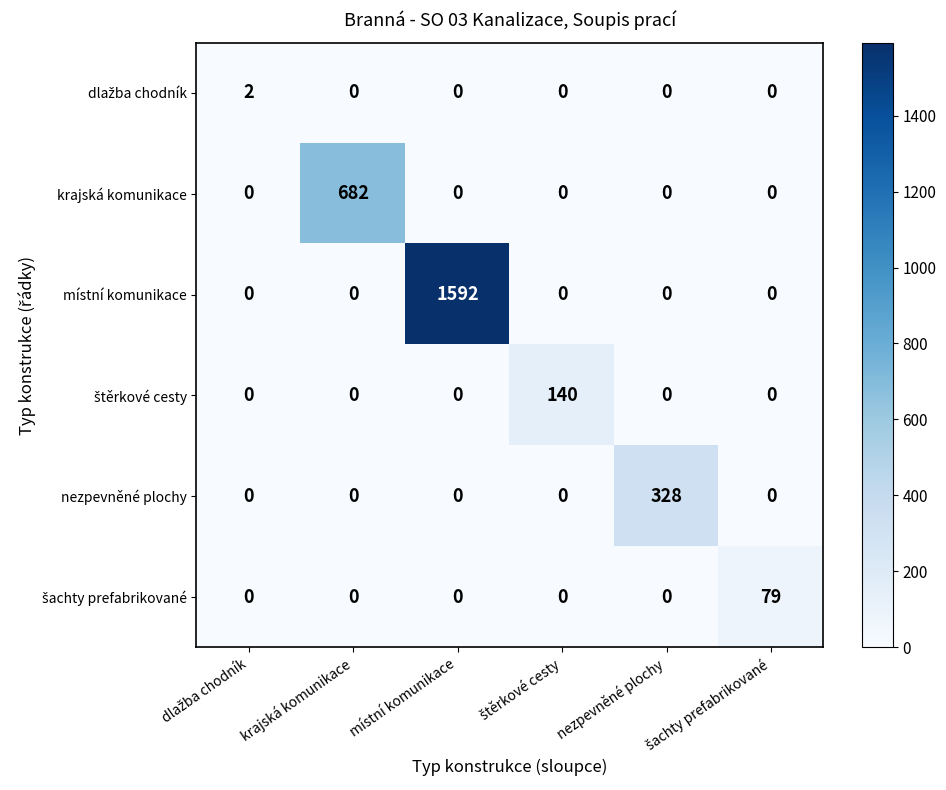

Which series has the largest range (max minus min)?

místní komunikace